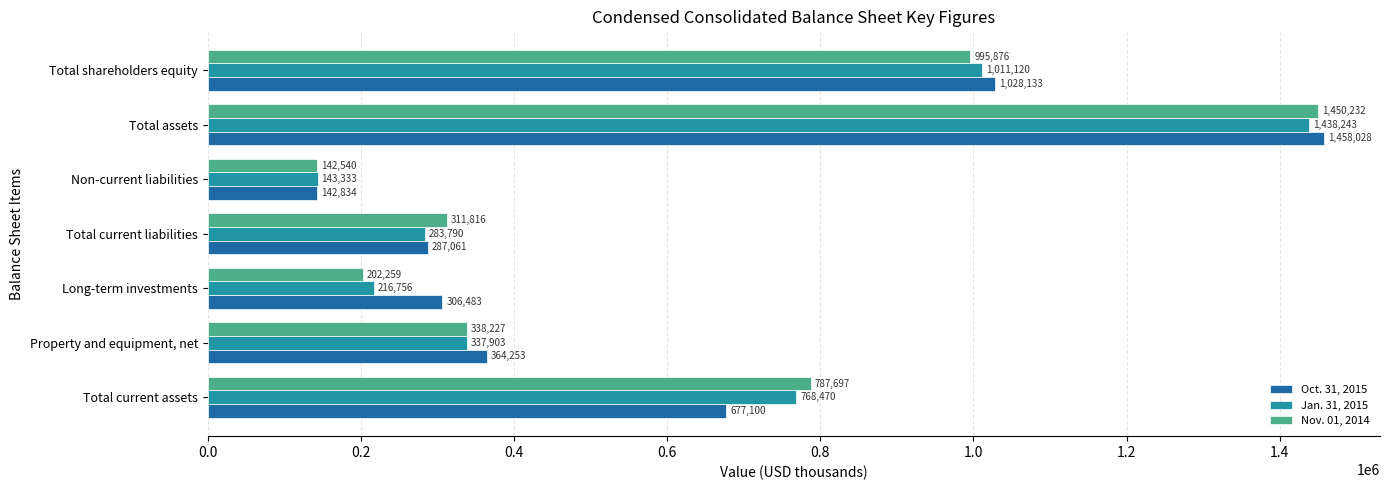

What is the difference between the highest and lowest values at Property and equipment, net?

26350